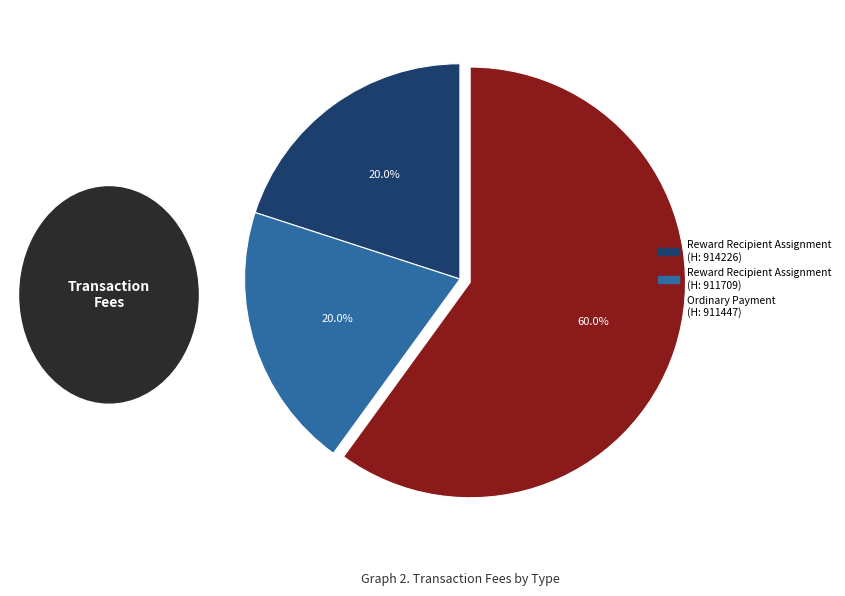

Is there a majority slice in this chart?

Yes